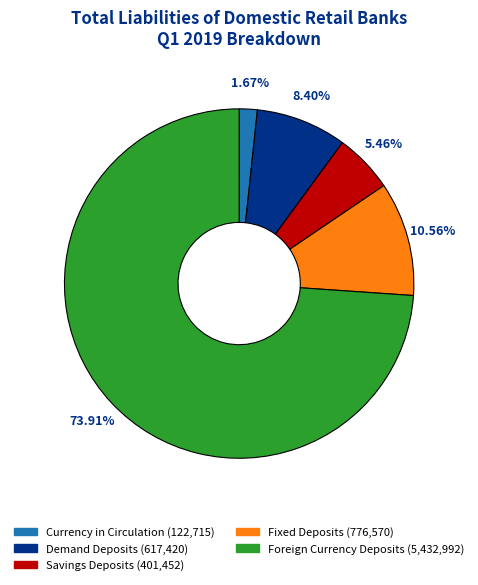

Rank the categories by value from lowest to highest.

Currency in Circulation, Savings Deposits, Demand Deposits, Fixed Deposits, Foreign Currency Deposits